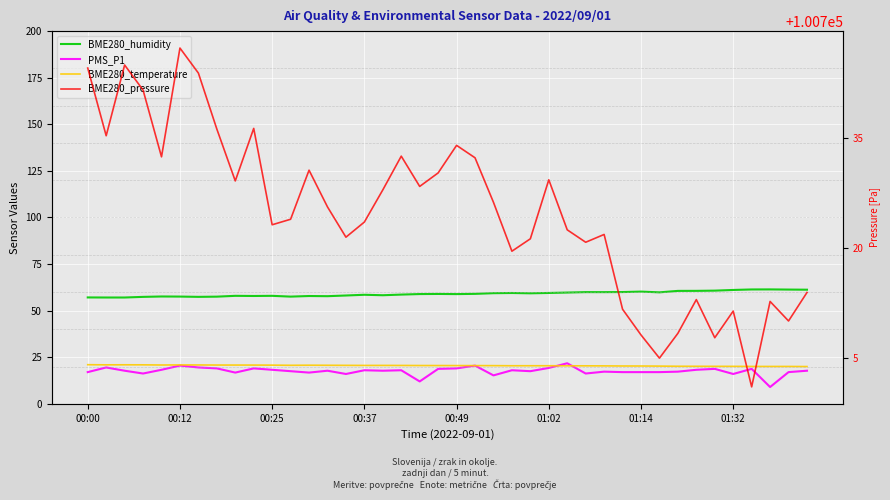

True or false: PMS_P1 and BME280_humidity intersect in this chart.

False